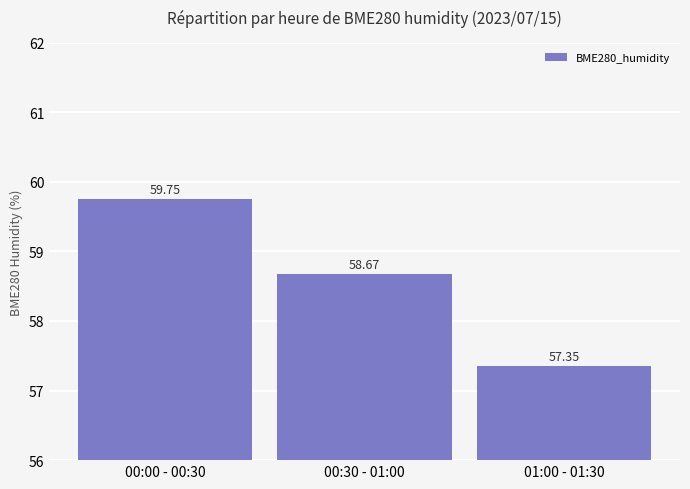

Reading right to left, extract all data points from this chart.

01:00 - 01:30=57.4	00:30 - 01:00=58.7	00:00 - 00:30=59.8